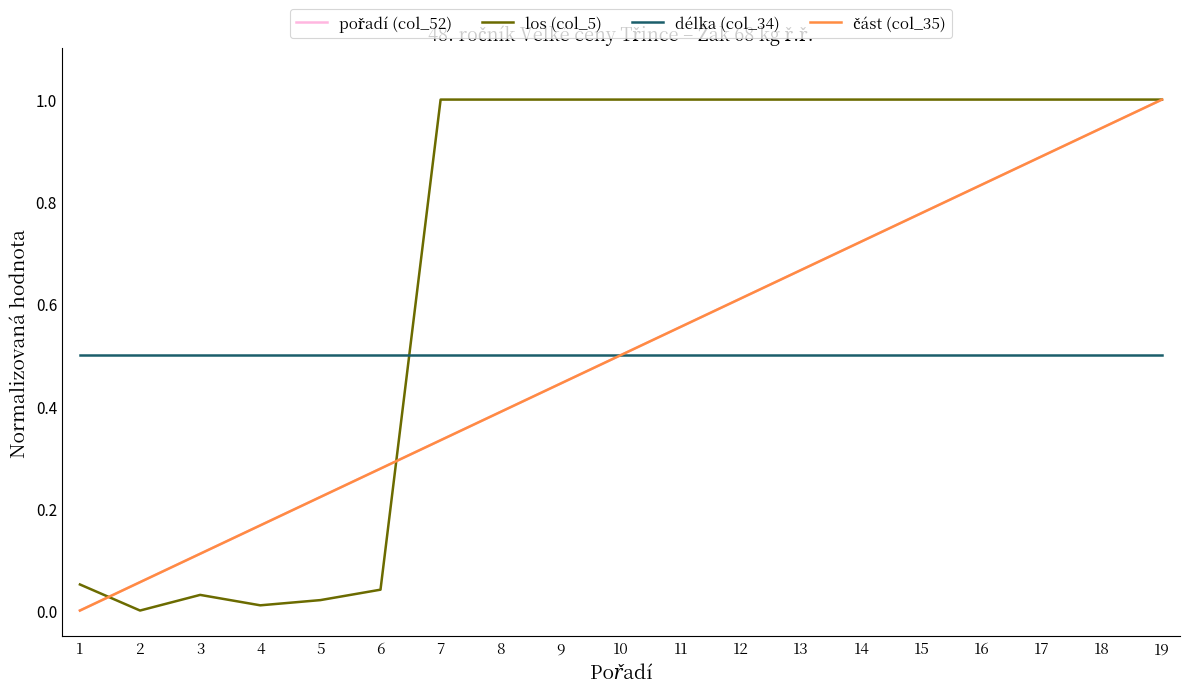

Does the chart display data point markers on the line(s)?

No